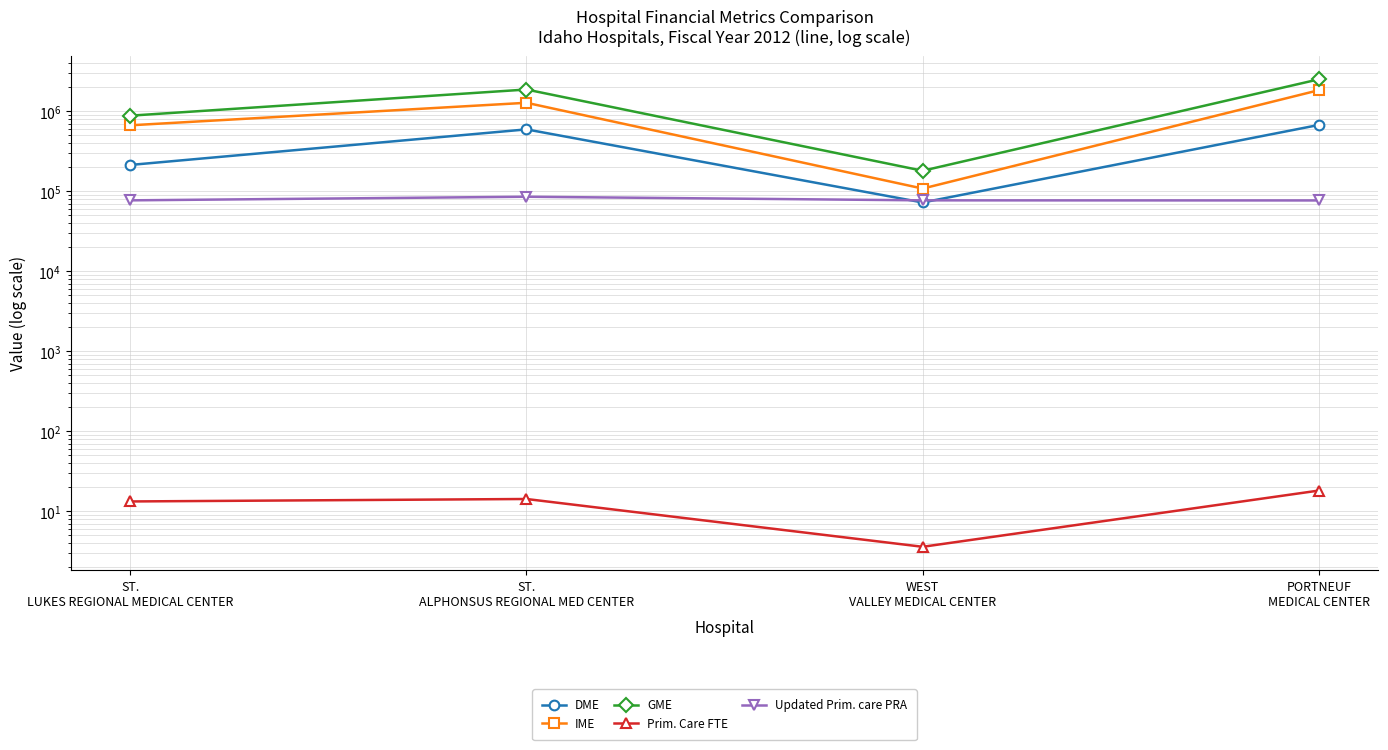

True or false: DME and Prim. Care FTE cross at least once.

False